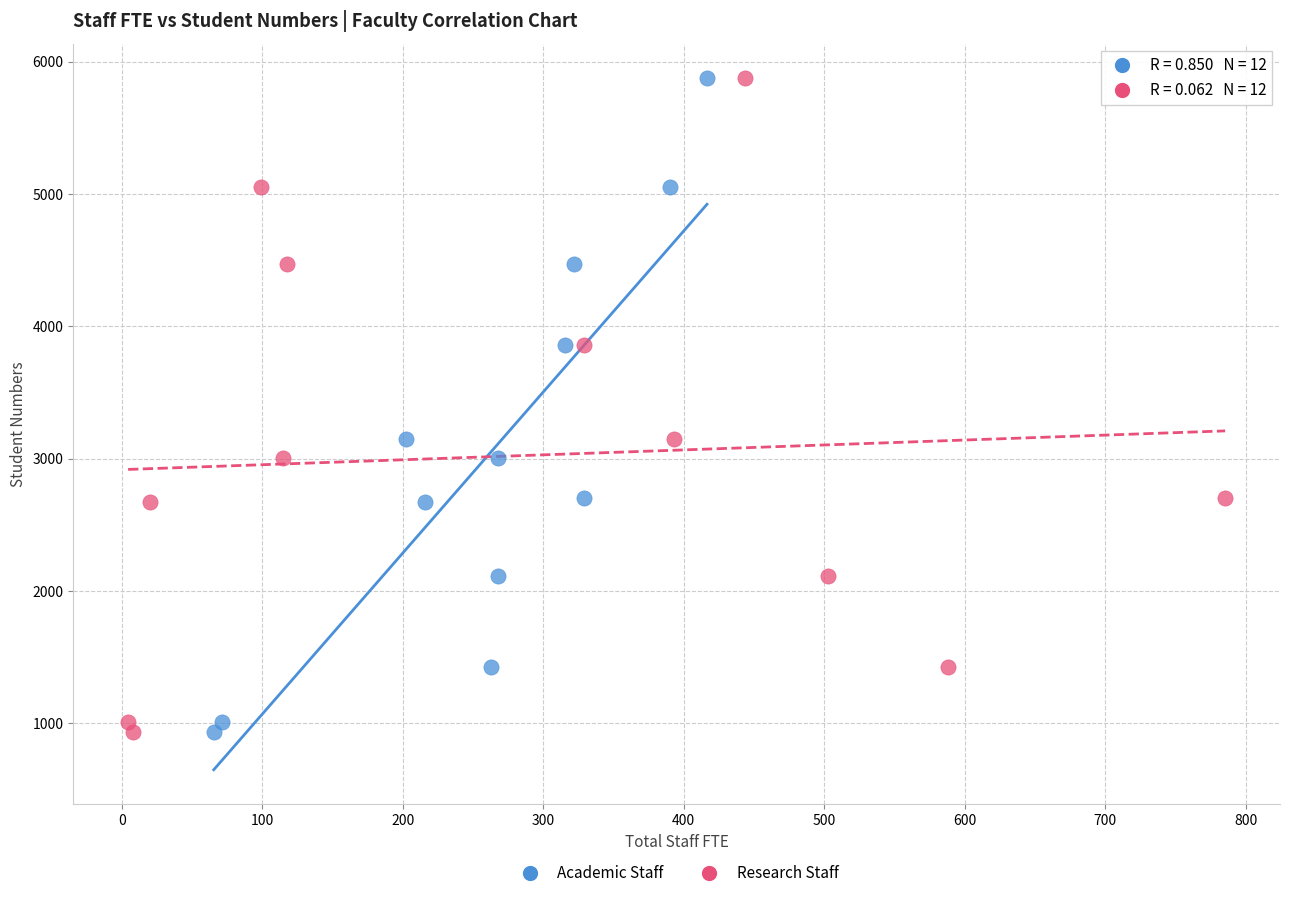

What are all the series names shown in the legend?

Academic Staff, Research Staff